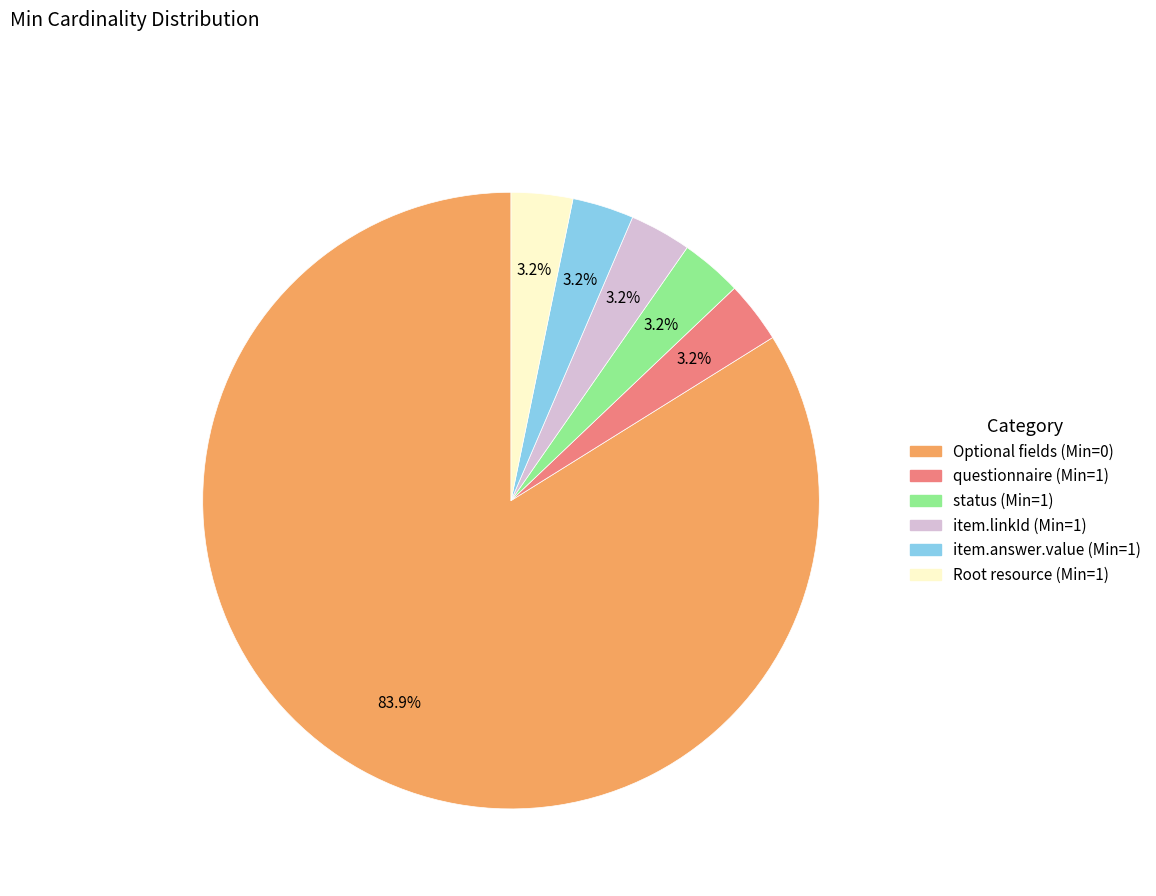

Is there any slice that represents more than half of the pie?

Yes